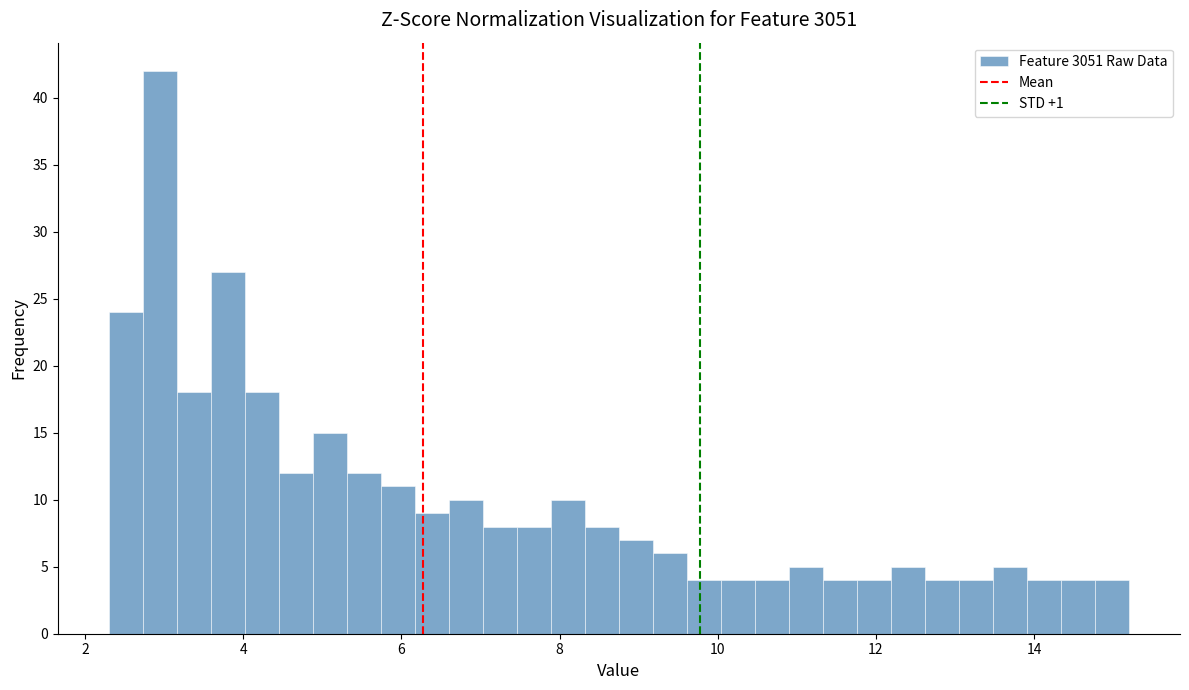

Read against the x-axis, roughly where is the centre of the tallest bar?

3.0